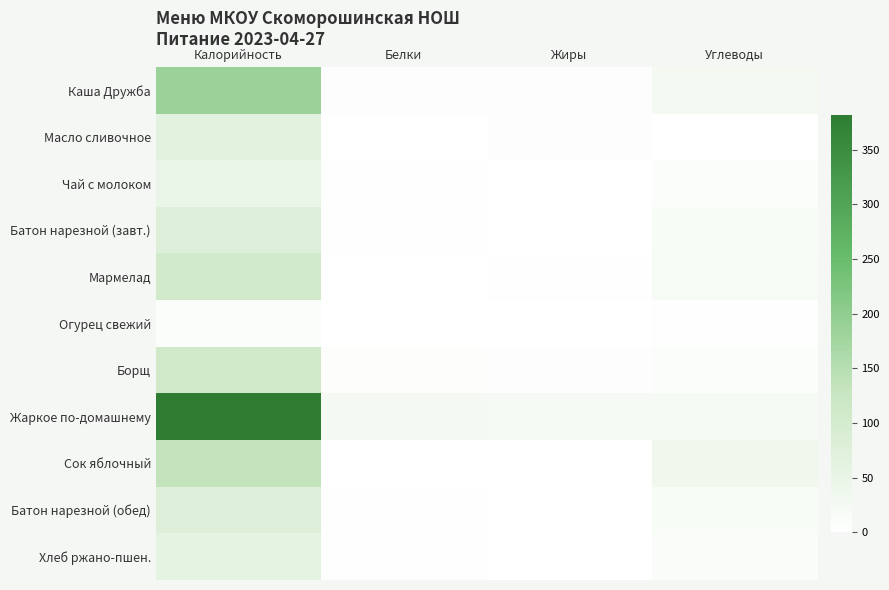

Reading right to left, extract all data points from this chart.

Каша Дружба: Углеводы=26	Жиры=7	Белки=6	Калорийность=186
Масло сливочное: Углеводы=0	Жиры=7	Белки=0	Калорийность=66
Чай с молоком: Углеводы=9	Жиры=1	Белки=2	Калорийность=50
Батон нарезной (завт.): Углеводы=15	Жиры=1	Белки=2	Калорийность=79
Мармелад: Углеводы=19	Жиры=3	Белки=1	Калорийность=104
Огурец свежий: Углеводы=2	Жиры=0	Белки=1	Калорийность=9
Борщ: Углеводы=10	Жиры=6	Белки=5	Калорийность=110
Жаркое по-домашнему: Углеводы=21	Жиры=23	Белки=24	Калорийность=382
Сок яблочный: Углеводы=33	Жиры=0	Белки=1	Калорийность=134
Батон нарезной (обед): Углеводы=15	Жиры=1	Белки=2	Калорийность=79
Хлеб ржано-пшен.: Углеводы=12	Жиры=0	Белки=2	Калорийность=59